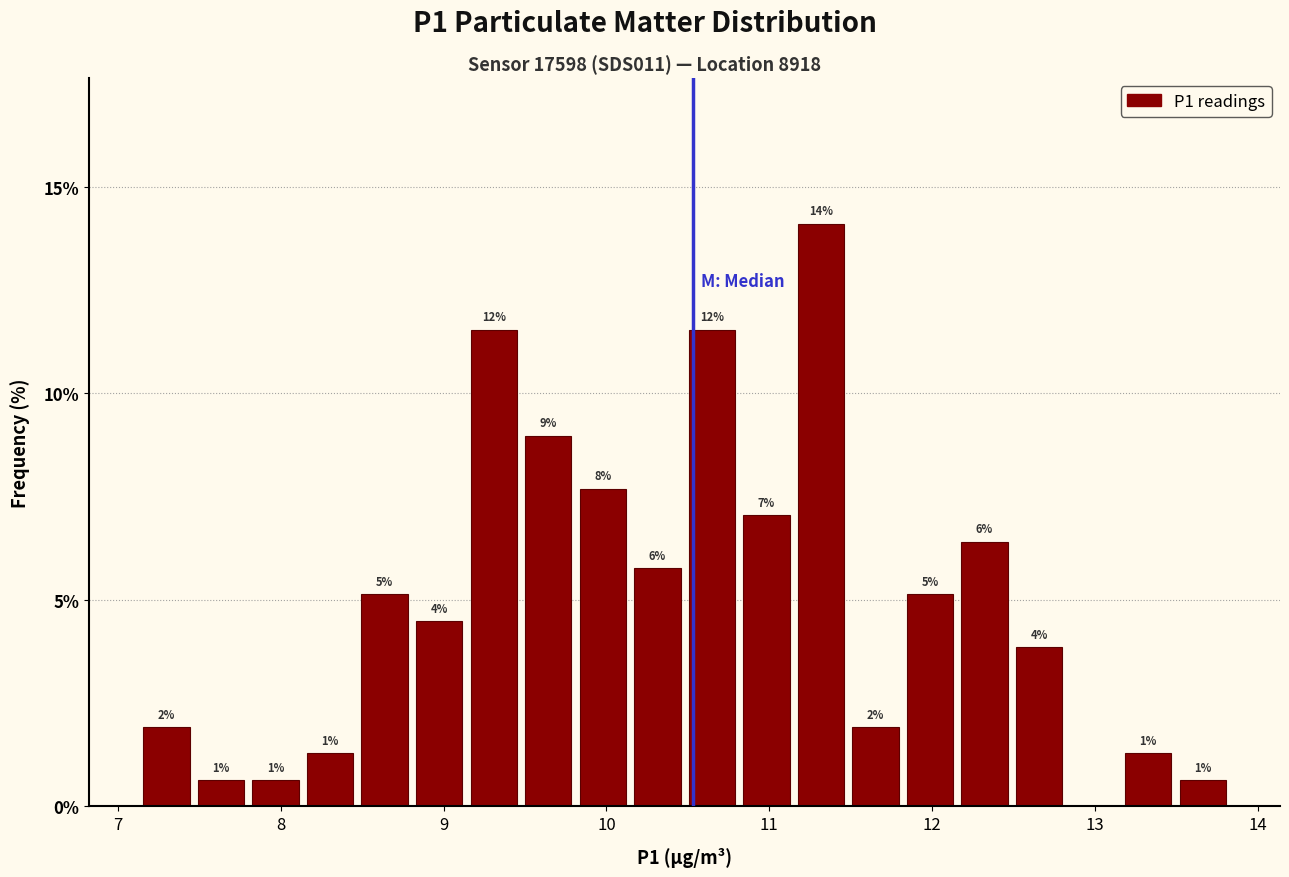

Read against the x-axis, roughly where is the centre of the tallest bar?

11.3